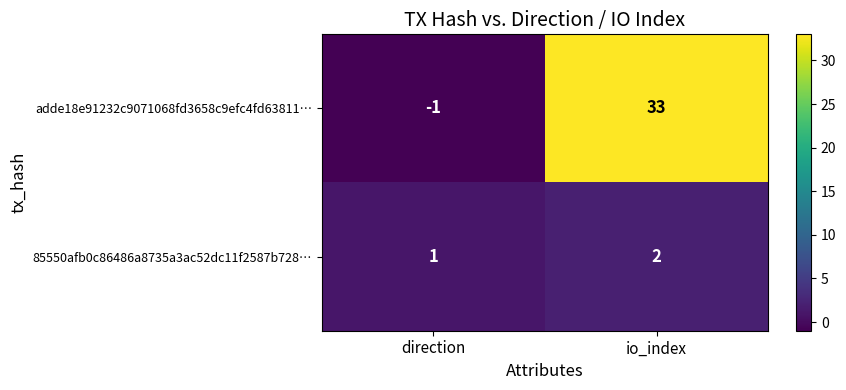

Where is 85550afb0c86486a8735a3ac52dc11f2587b728… nearest to the value 1?

direction